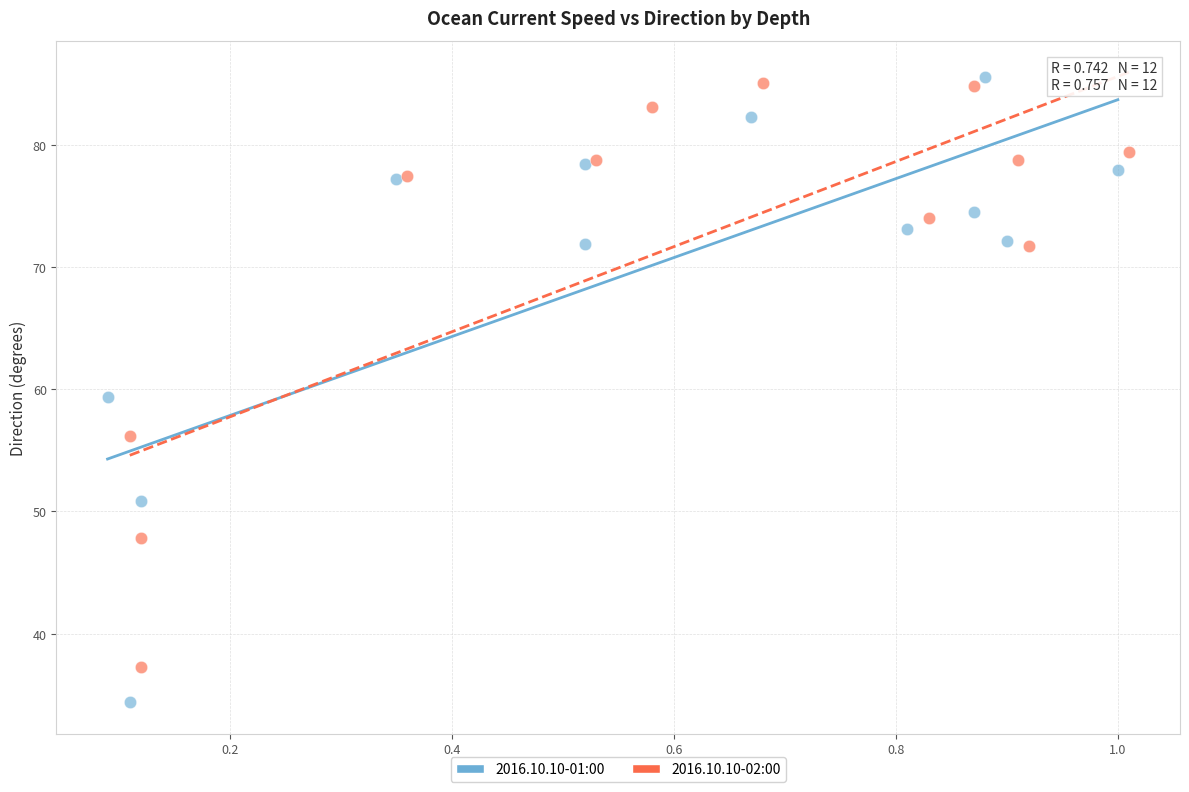

What are all the series names shown in the legend?

2016.10.10-01:00, 2016.10.10-02:00